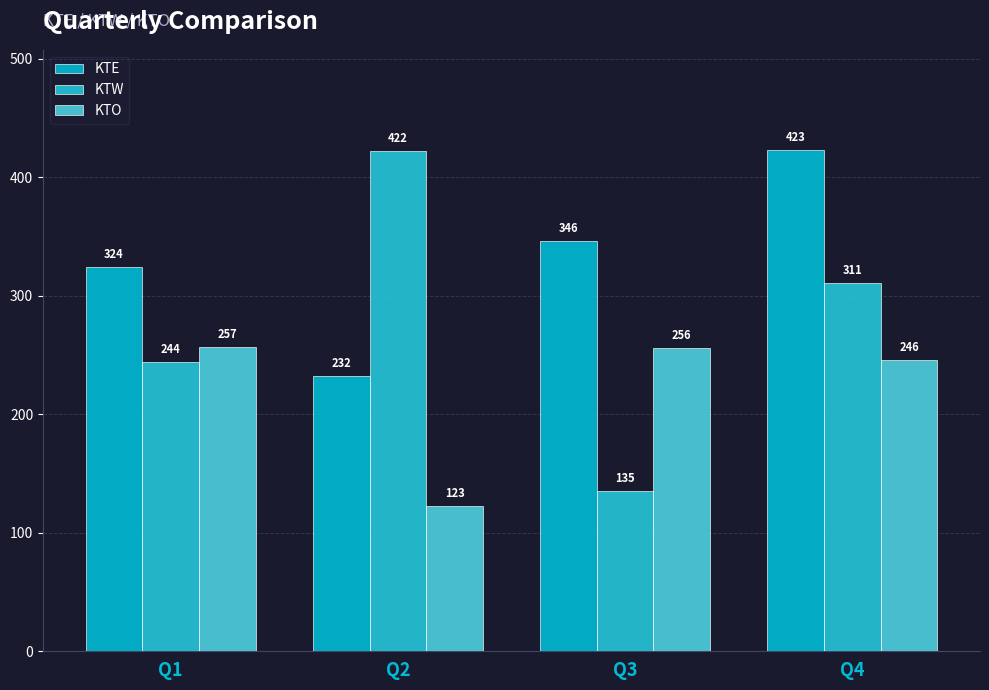

The KTO series shows 123 at Q2. True or false?

True